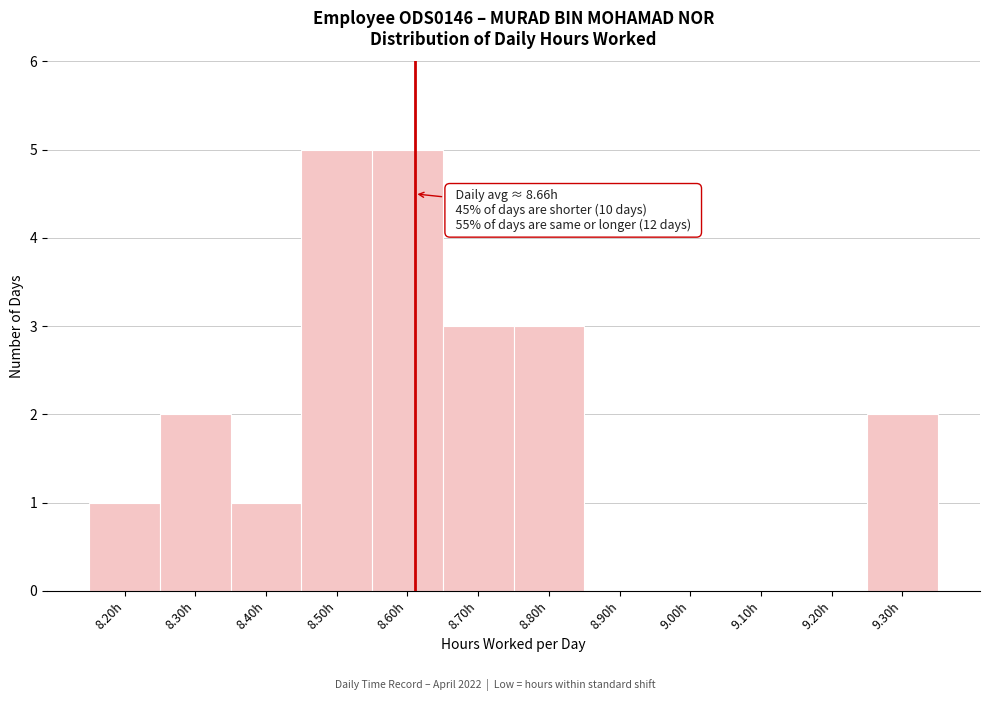

Reading left to right, extract all data points from this chart.

8.20h=1	8.30h=2	8.40h=1	8.50h=5	8.60h=5	8.70h=3	8.80h=3	8.90h=0	9.00h=0	9.10h=0	9.20h=0	9.30h=2